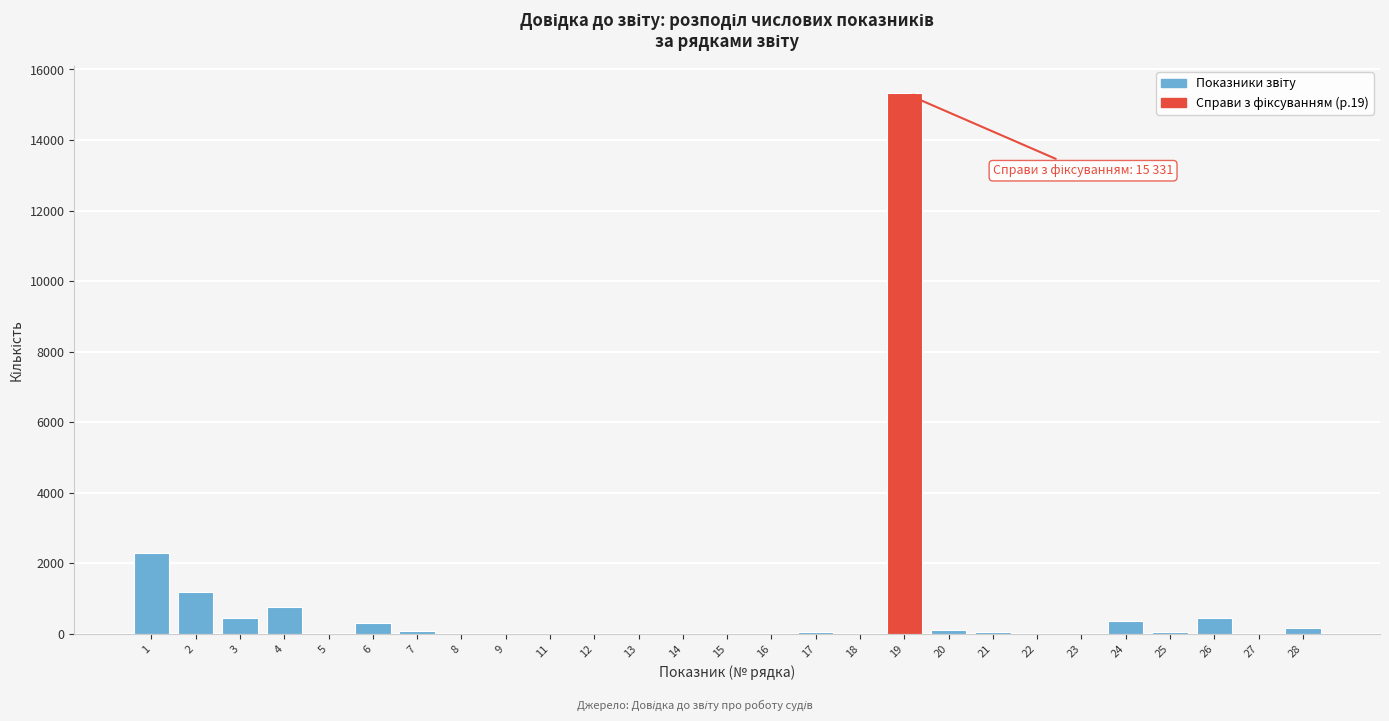

What is the sum of all values?

21779